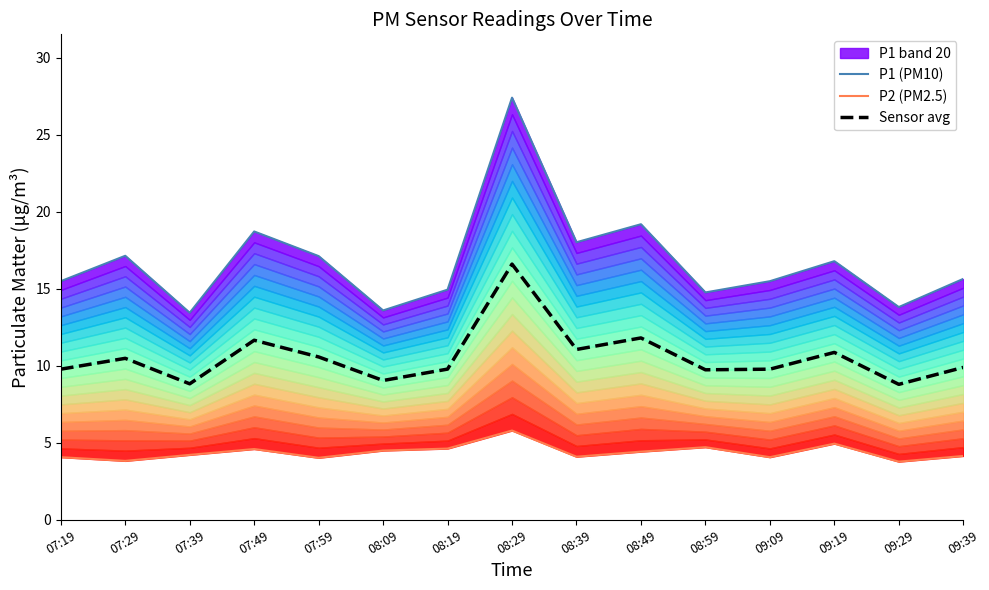

Is it true that P1 (PM10) equals 30.3 at 08:49?

False